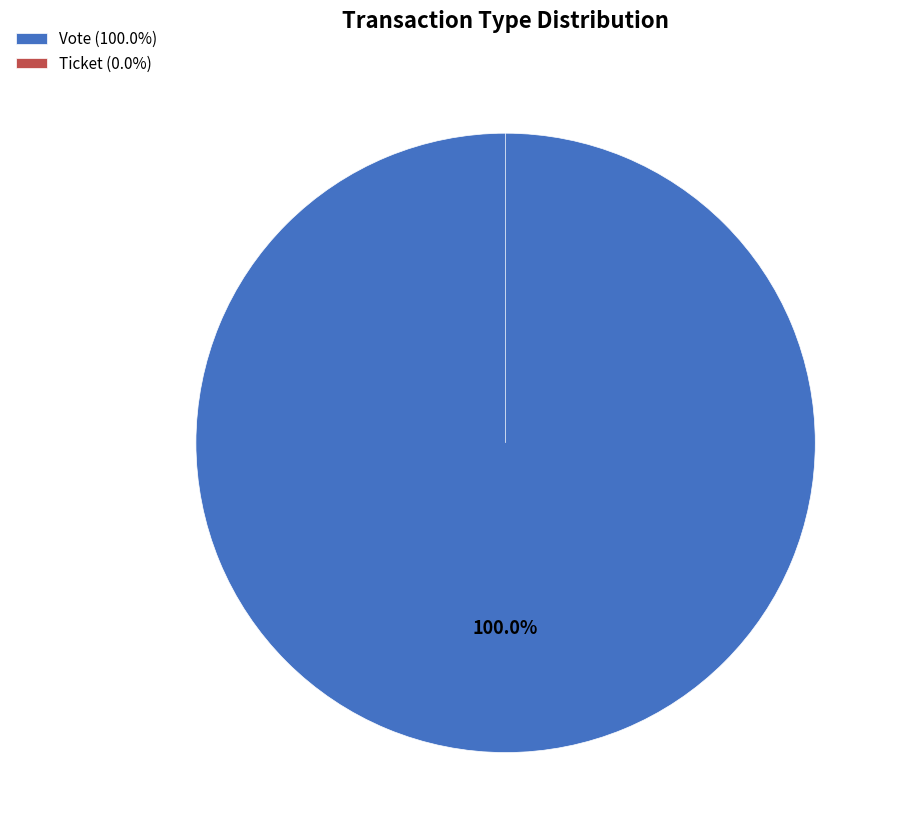

Count the number of slices in the pie.

2